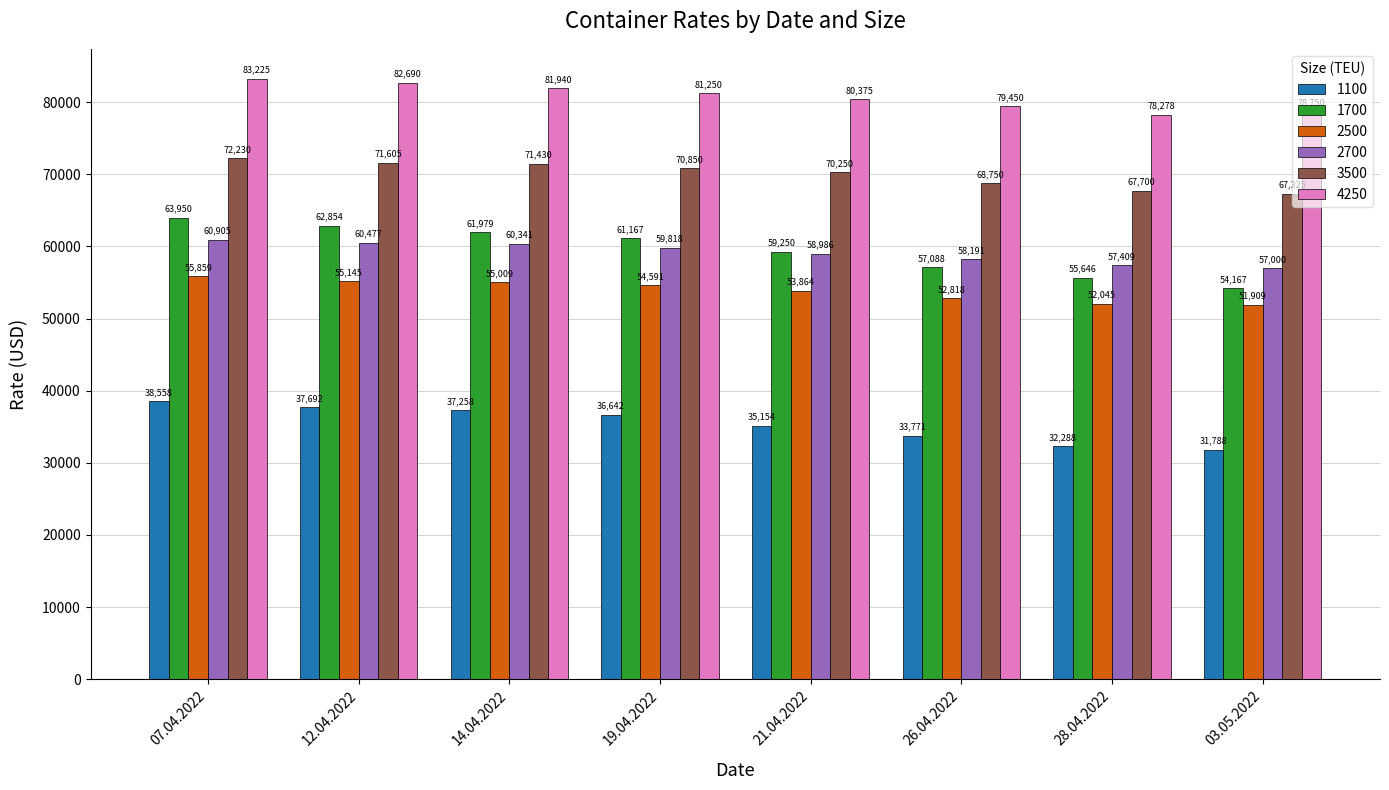

List the labels in order of 4250 value, smallest first.

28.04.2022, 03.05.2022, 26.04.2022, 21.04.2022, 19.04.2022, 14.04.2022, 12.04.2022, 07.04.2022